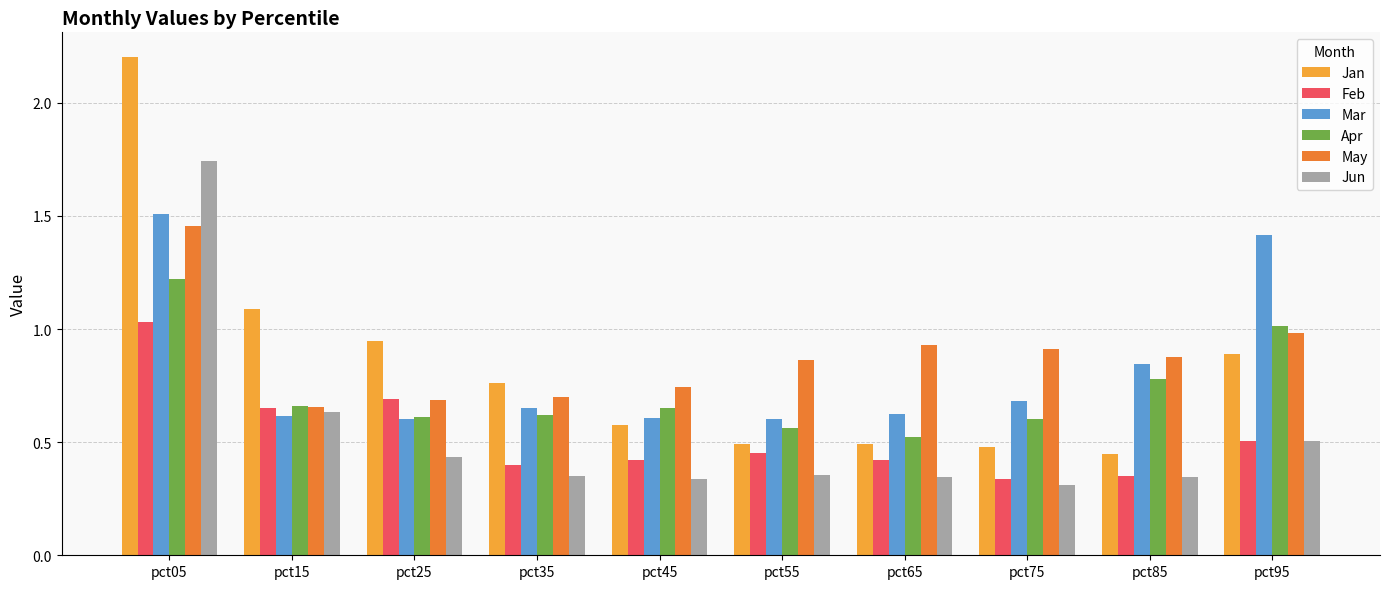

Is the value of May at pct65 greater than the value of Feb at pct75?

Yes